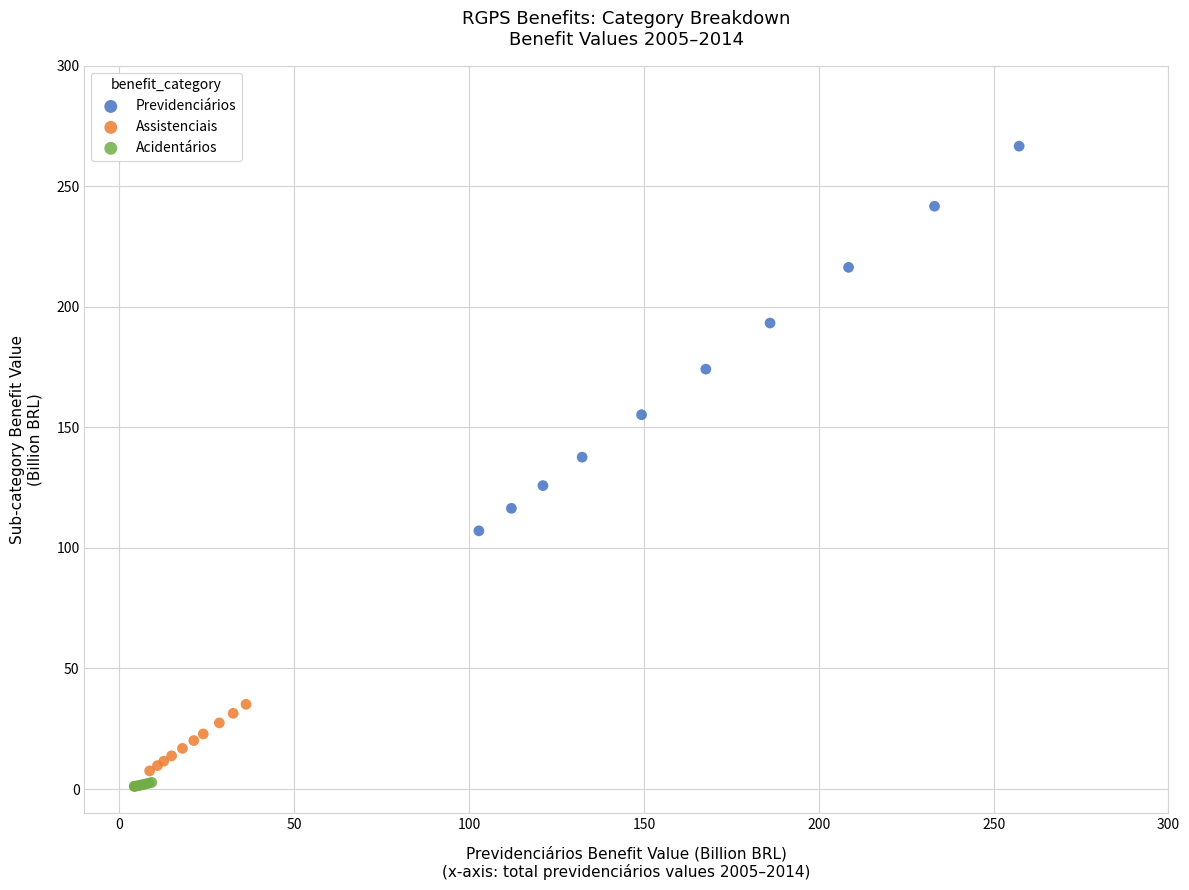

Which series reaches the maximum Y coordinate?

Previdenciários